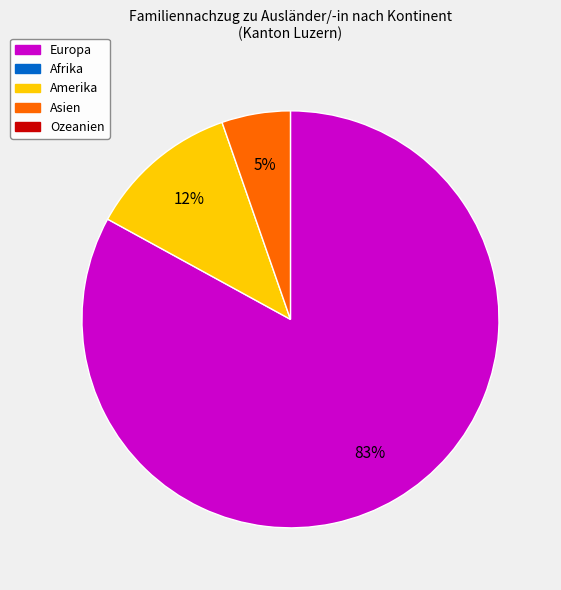

Is there any slice that represents more than half of the pie?

Yes